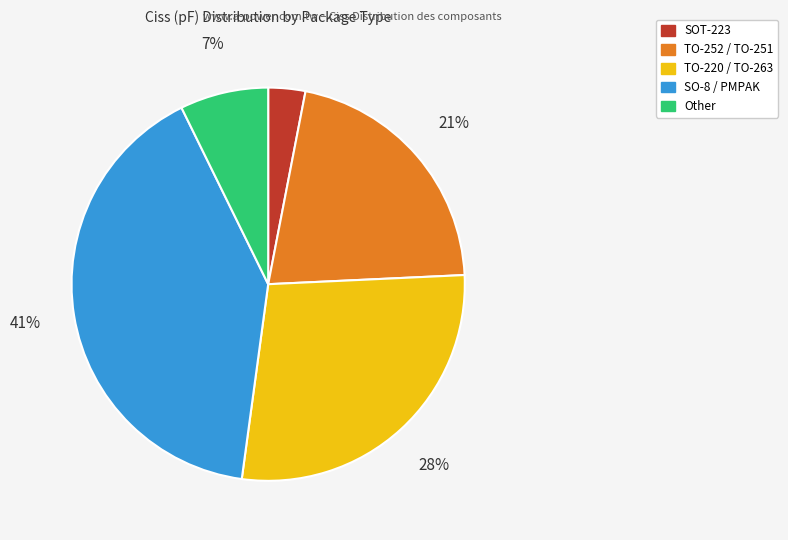

How many slices are in this pie chart?

5